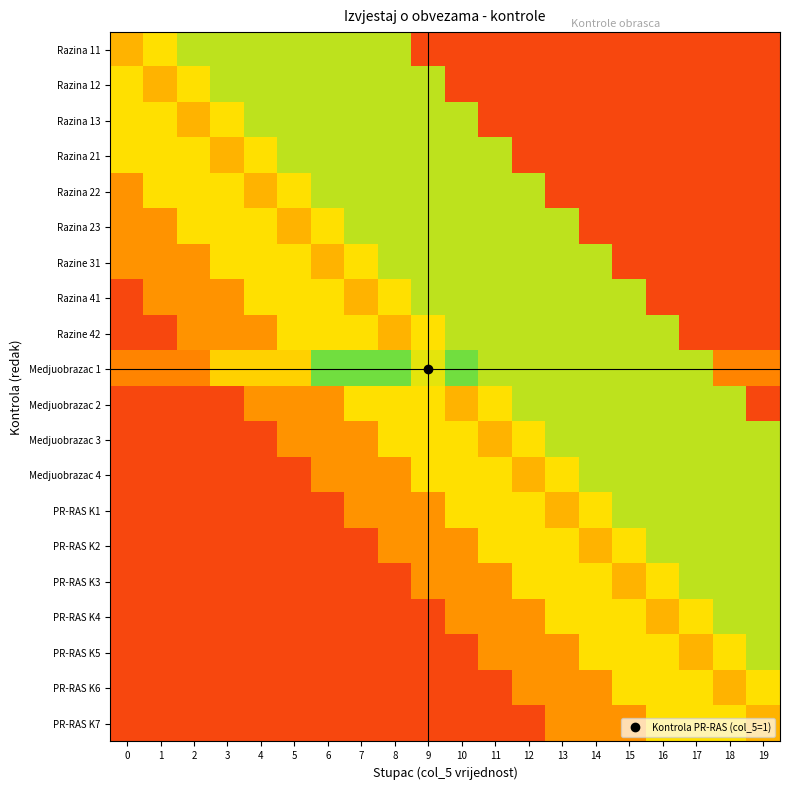

What is the spread (max minus min) of values at 10?

0.7